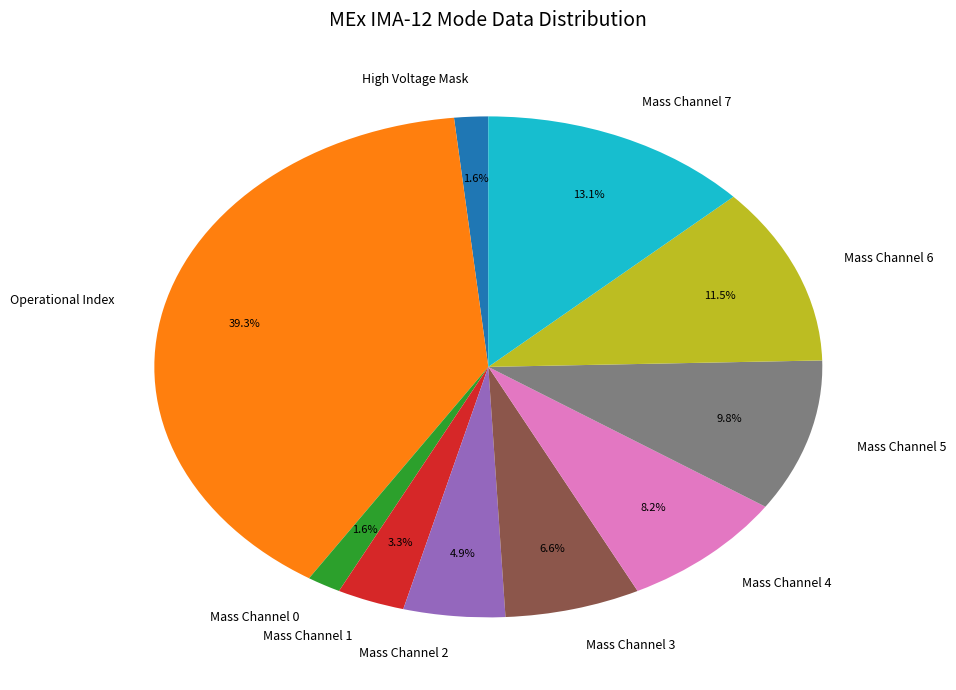

How many segments does this pie chart have?

10